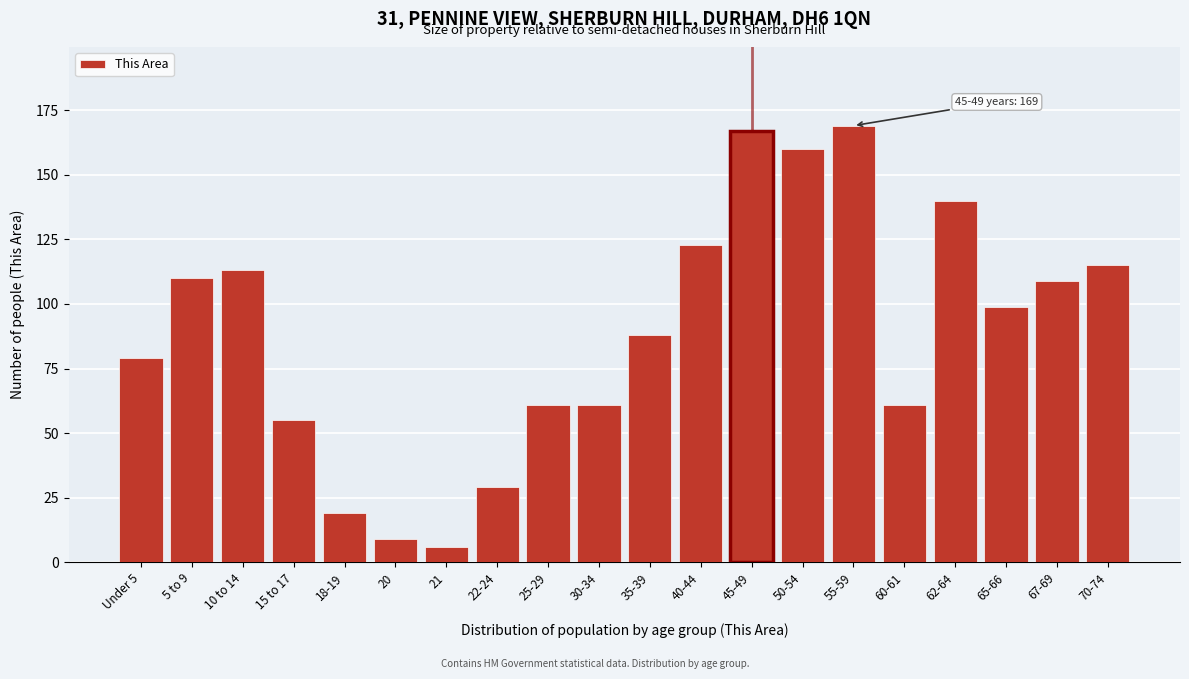

Reading right to left, extract all data points from this chart.

115	109	99	140	61	169	160	167	123	88	61	61	29	6	9	19	55	113	110	79